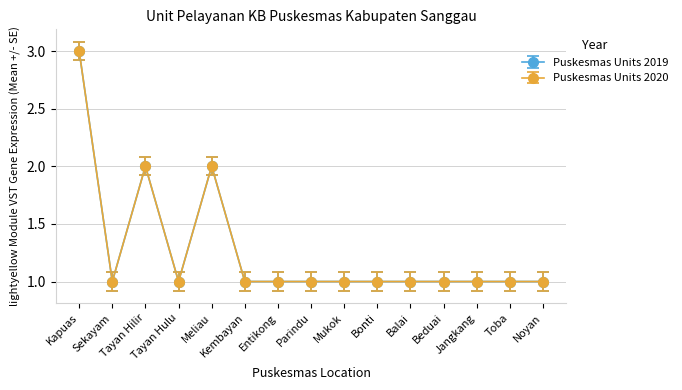

In Puskesmas Units 2019, how many points are higher than both neighbors (excluding endpoints)?

2